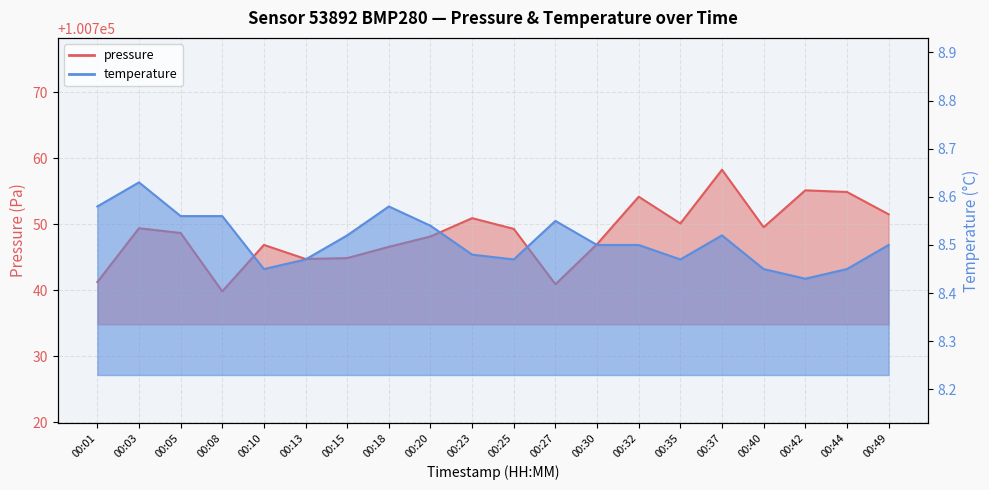

What is the value of the temperature point at the 1st from the left?

8.6